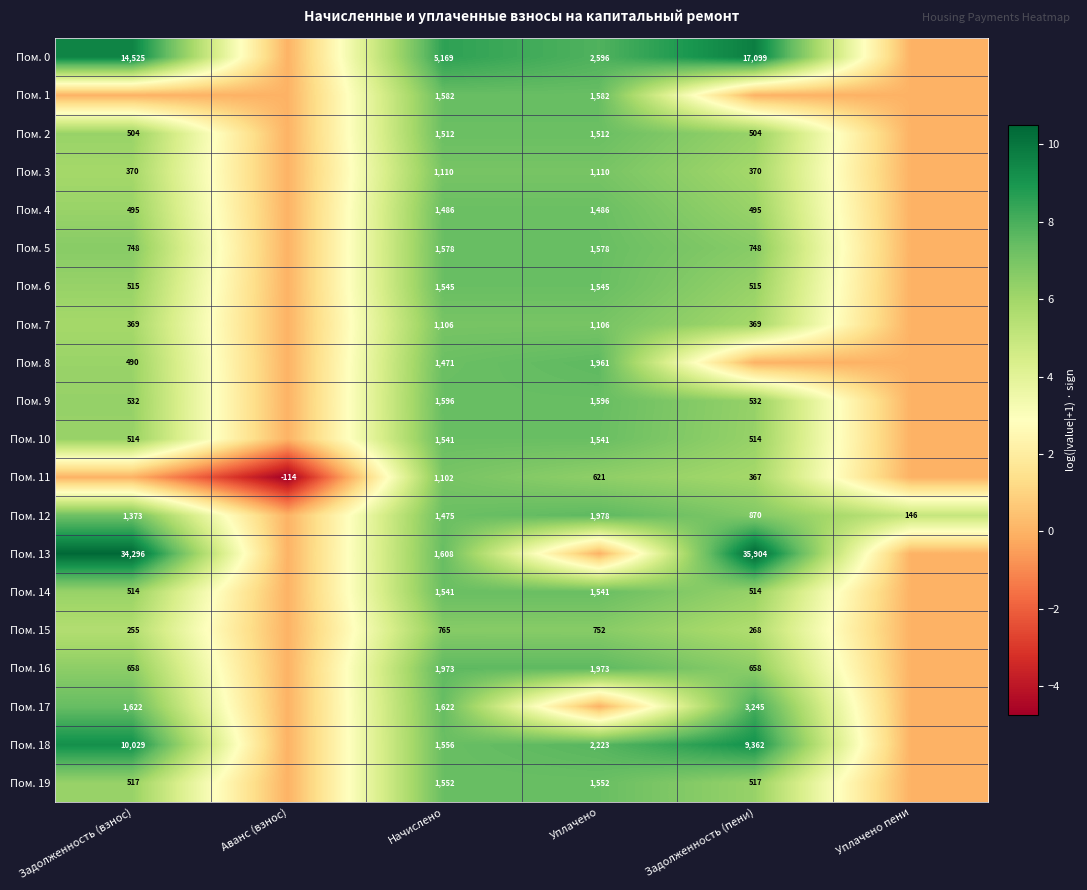

The Пом. 11 series shows 1726 at Начислено. True or false?

False